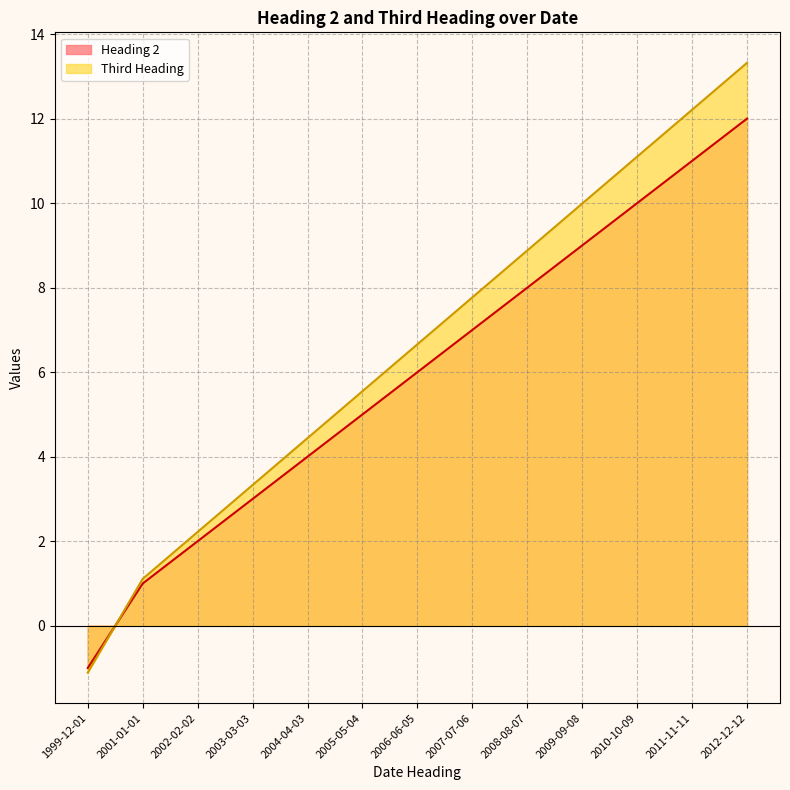

What are all the series names shown in the legend?

Heading 2, Third Heading